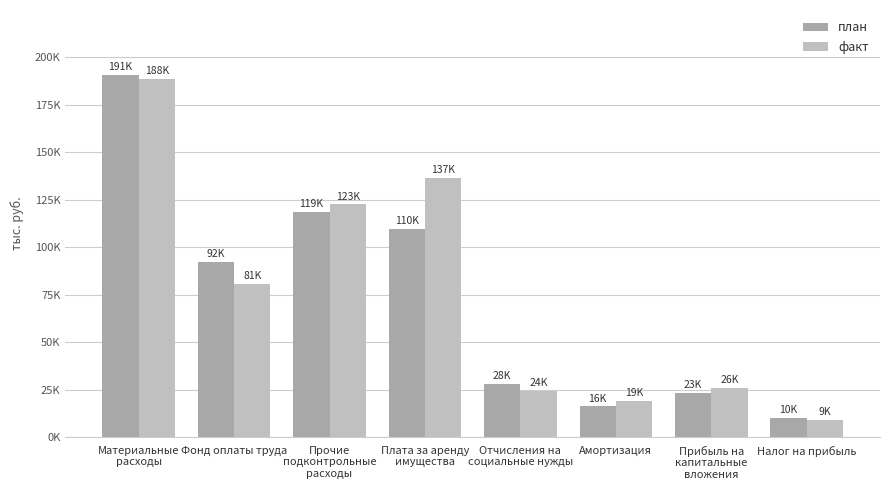

Are the bars grouped side by side (vs. stacked)?

Yes